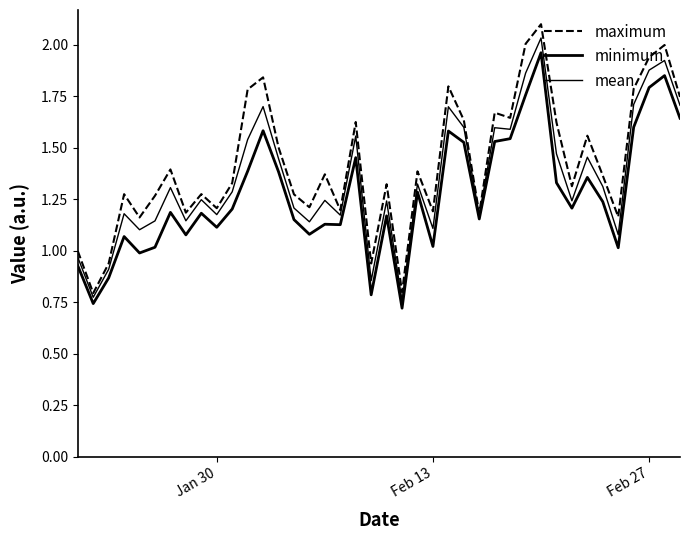

Is this an area chart (filled region under the line)?

No